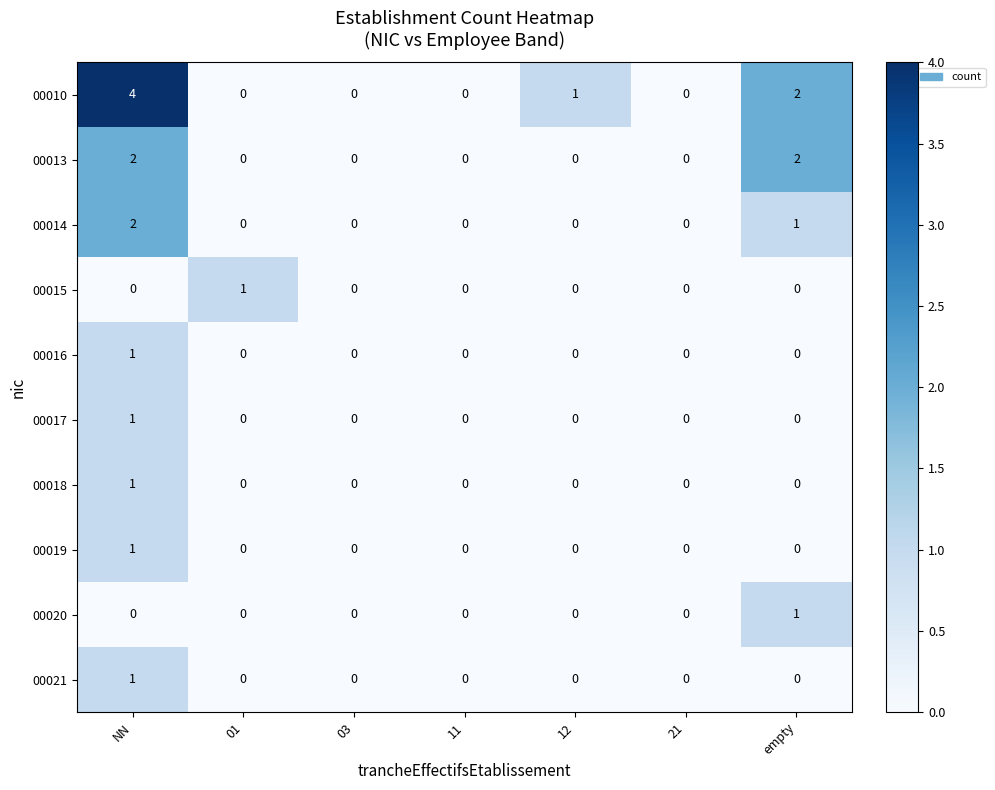

What is the sum of all 00014 values?

3